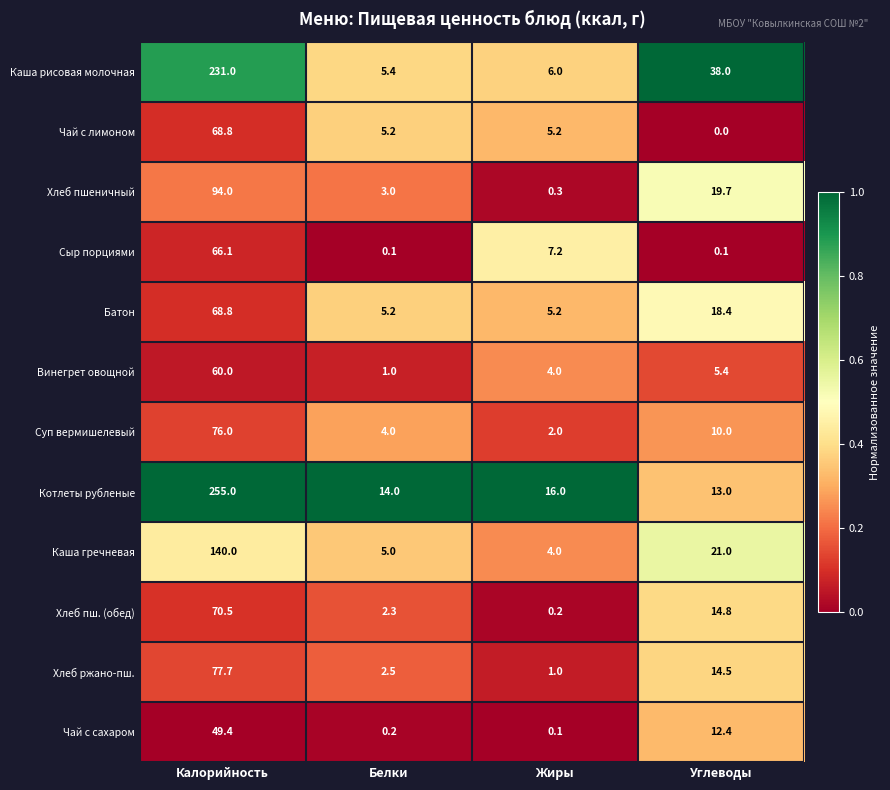

What is the approximate value of Винегрет овощной at Жиры?

4.0